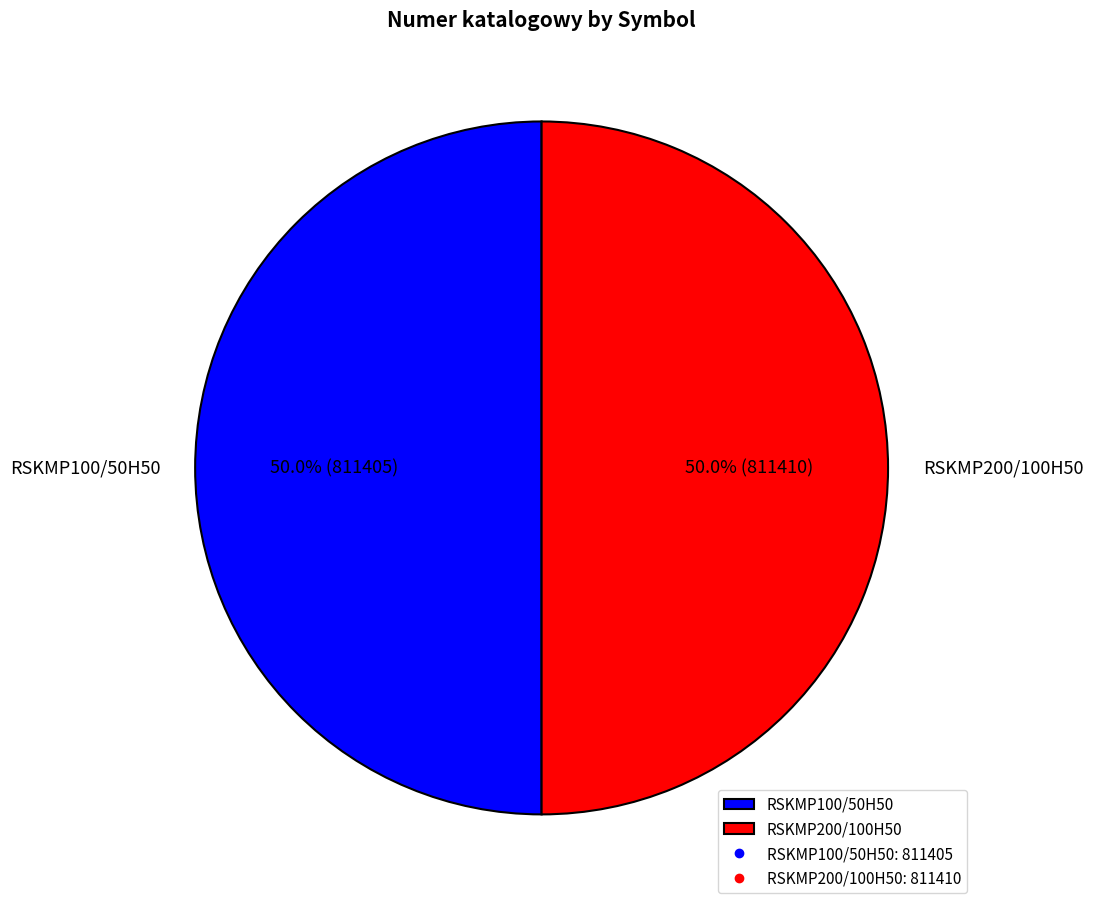

Do RSKMP200/100H50 and RSKMP100/50H50 together represent more than half of the pie?

Yes